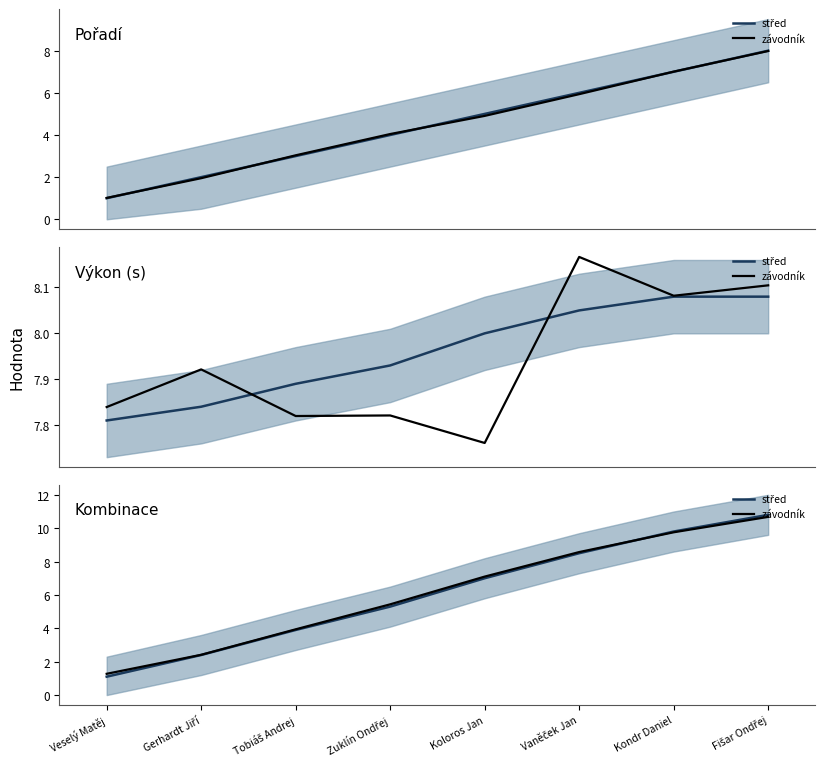

How many data points in střed are less than 7?

4